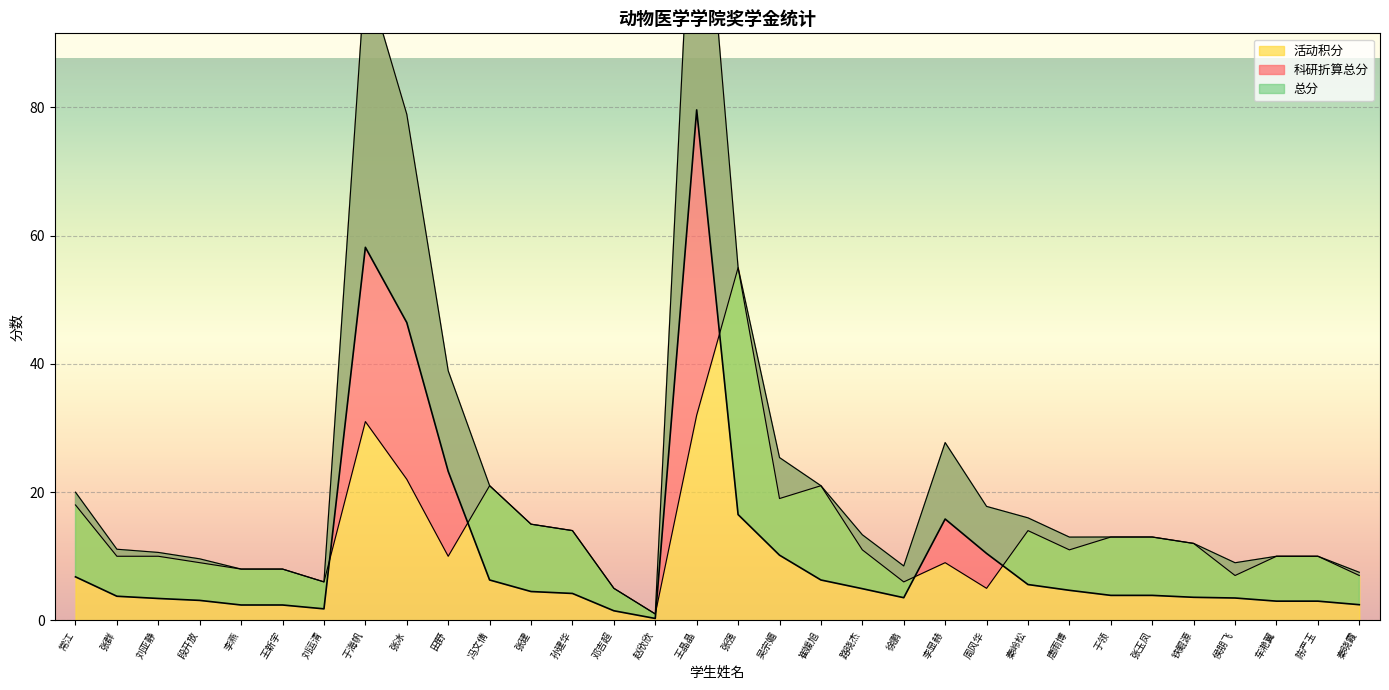

What is the sum of the 总分 values at 陈严玉 and 李显赫?

18.8